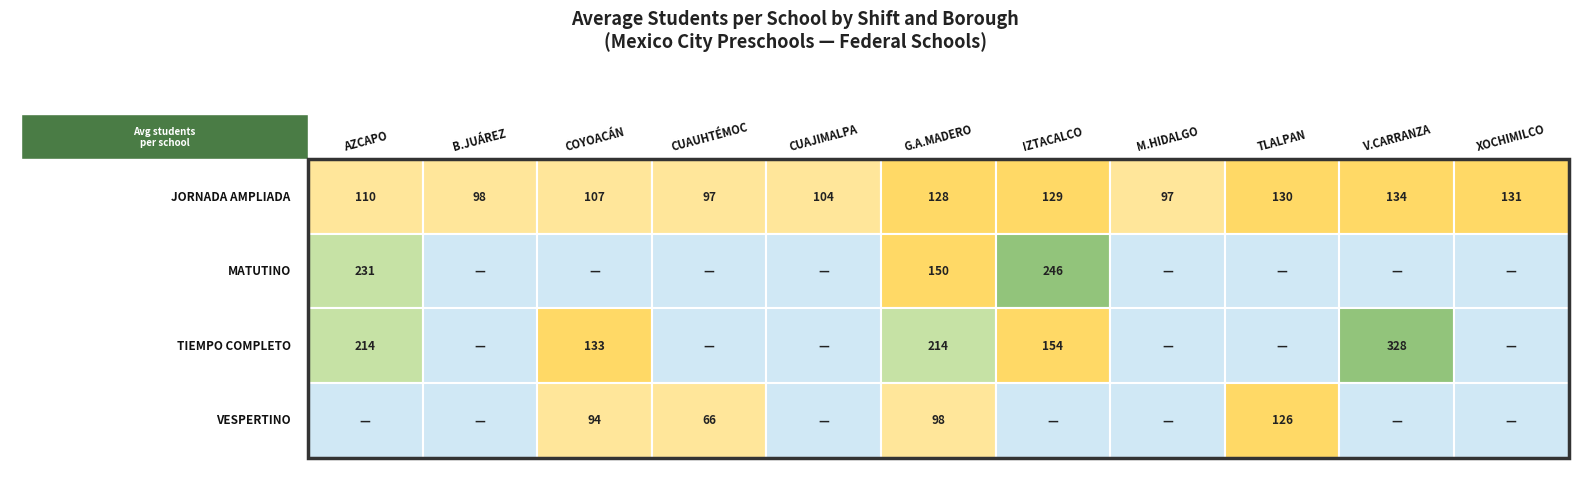

At how many categories does at least one series exceed 309?

1